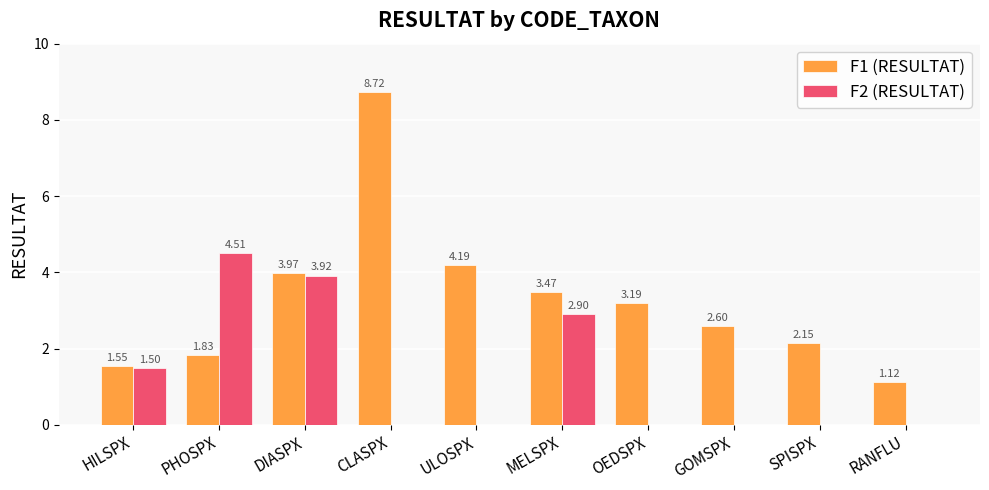

Which label corresponds to the largest value in the chart?

CLASPX